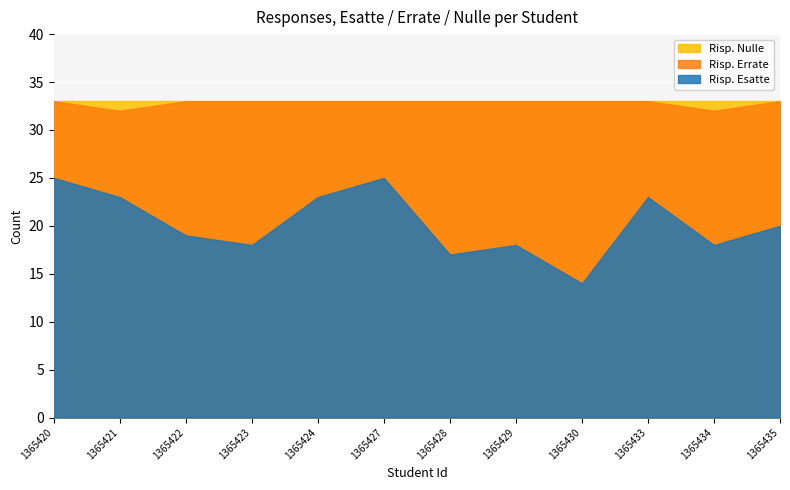

Which series has the largest range (max minus min)?

Risp. Esatte